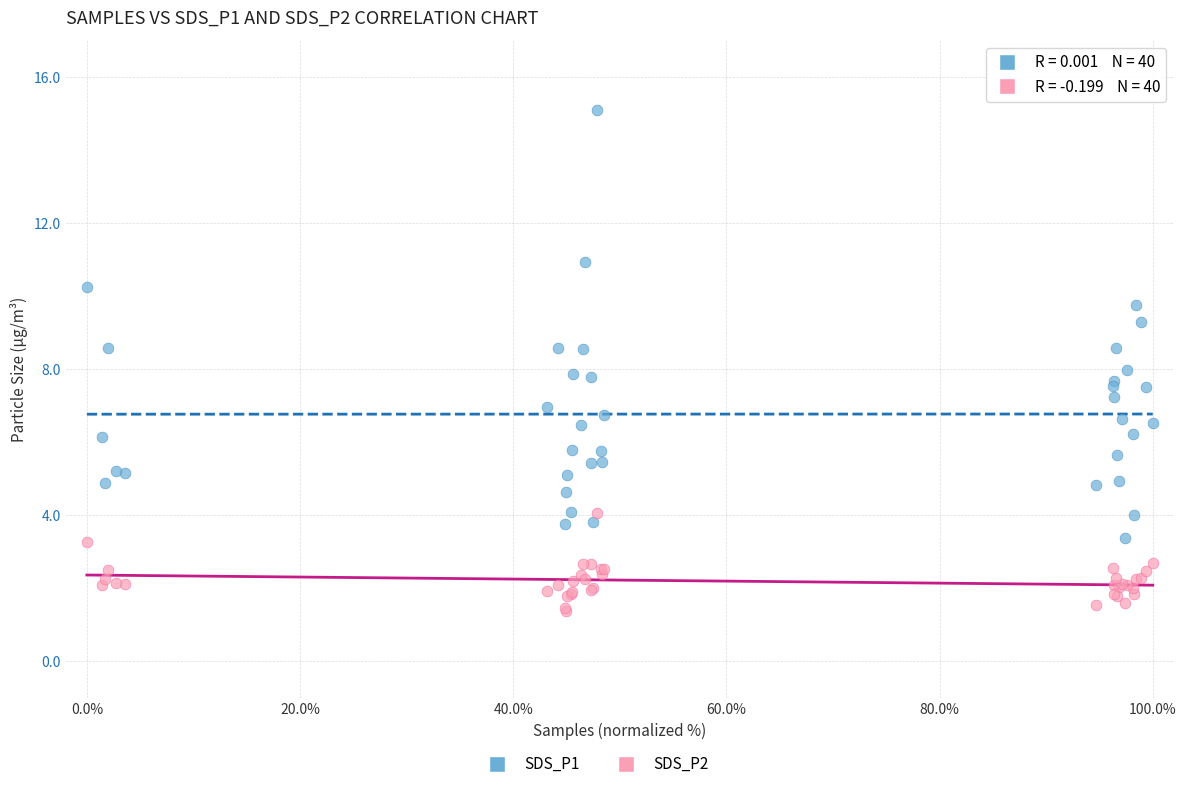

Which series contains the lowest Y value?

SDS_P2